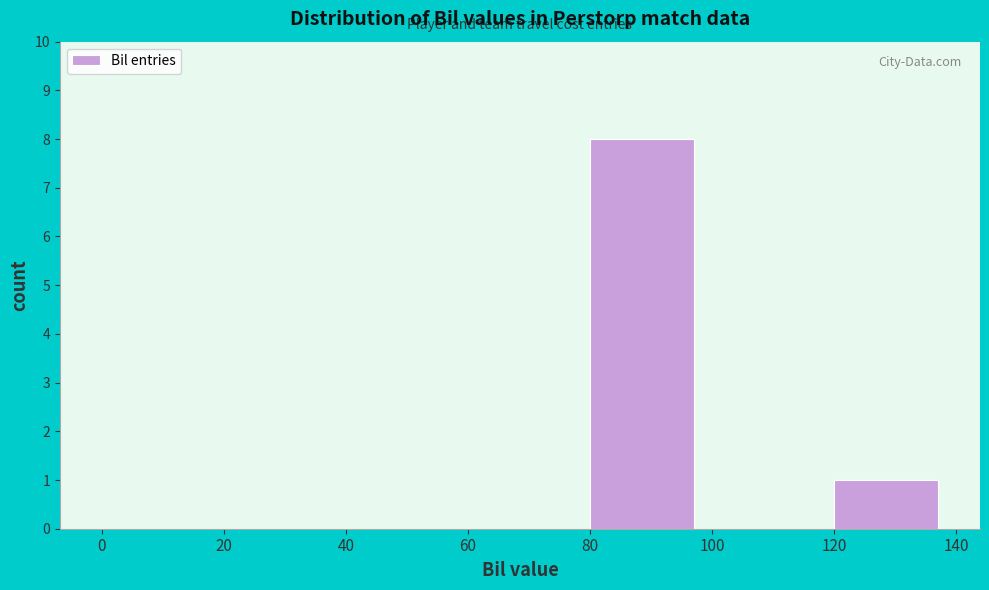

Reading left to right, list every bar in this chart as the range it spans on the x-axis followed by its height. The values are not printed on the chart, so give them approximately, as read against the axis.

0 to 20: 0
20 to 40: 0
40 to 60: 0
60 to 80: 0
80 to 100: 8
100 to 120: 0
120 to 140: 1